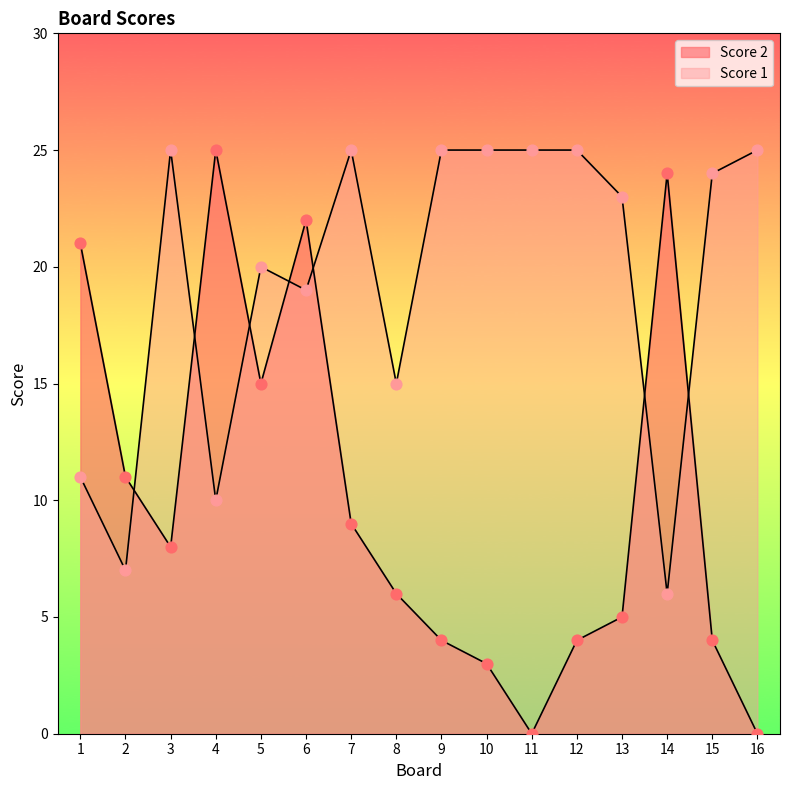

What is the total value across all series at 13?

28